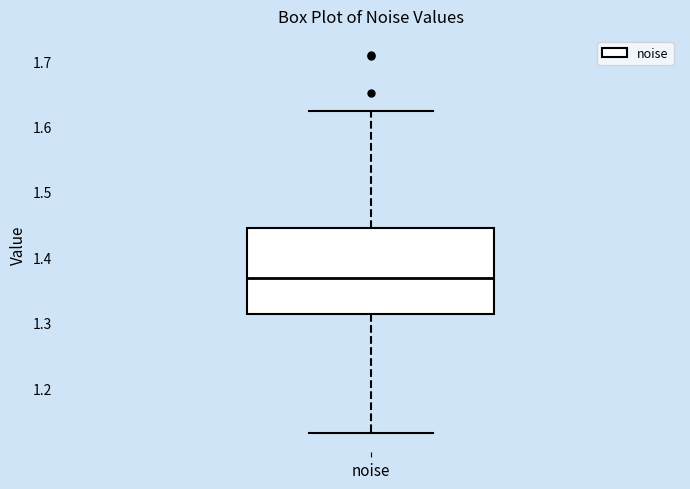

Where does the median line of the box for noise sit on the y-axis? The values are not printed on the chart, so give them approximately, as read against the axis.

1.37